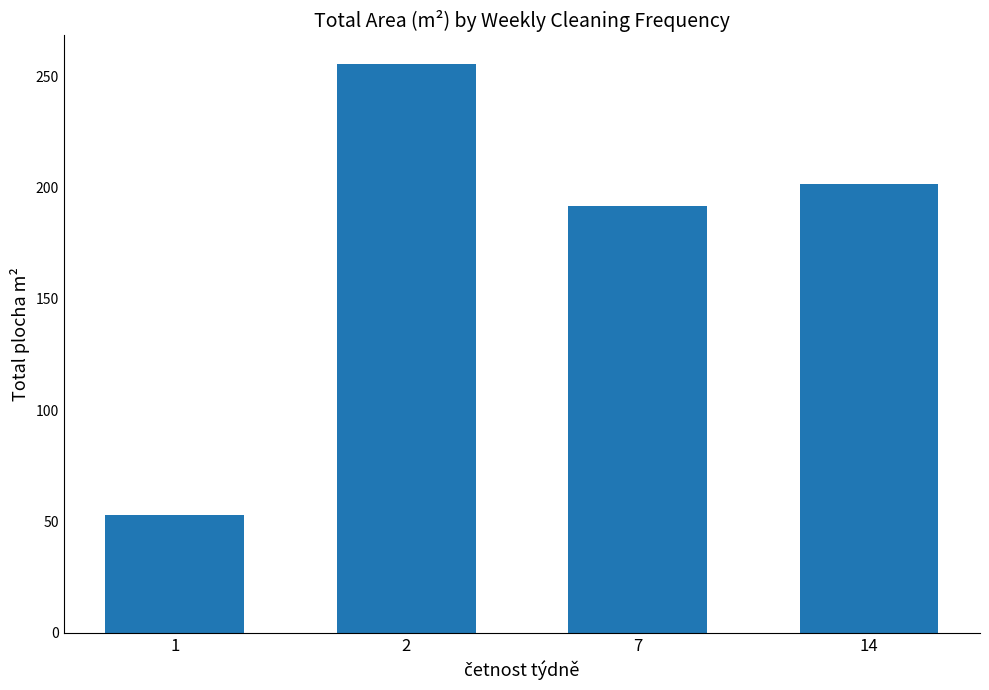

What is the sum of all values?

702.3